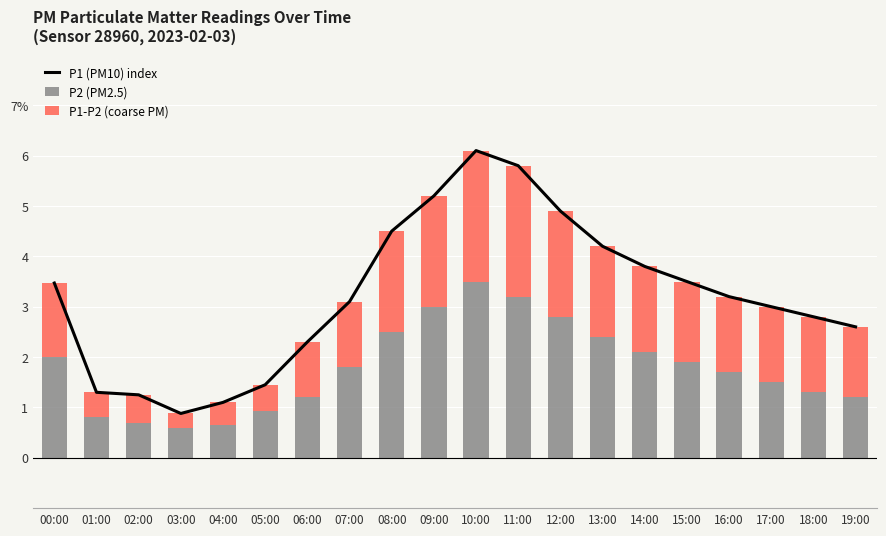

How many distinct data groups are displayed?

3